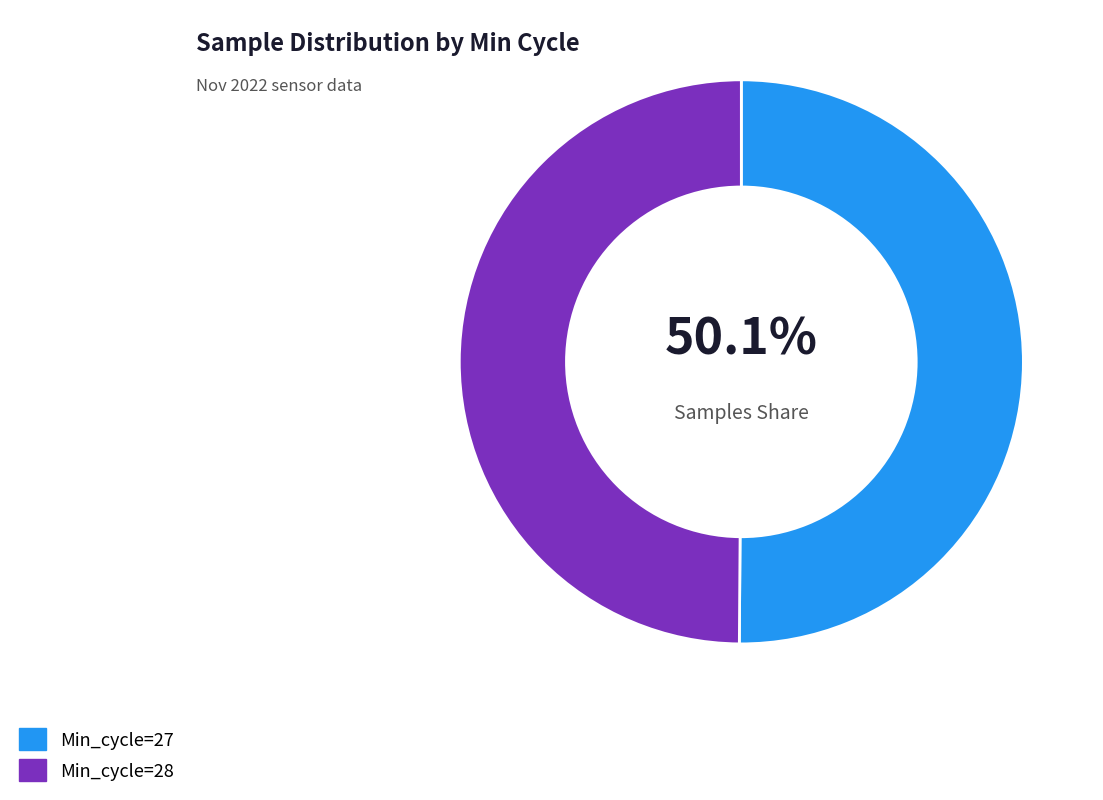

Count the number of slices in the pie.

2